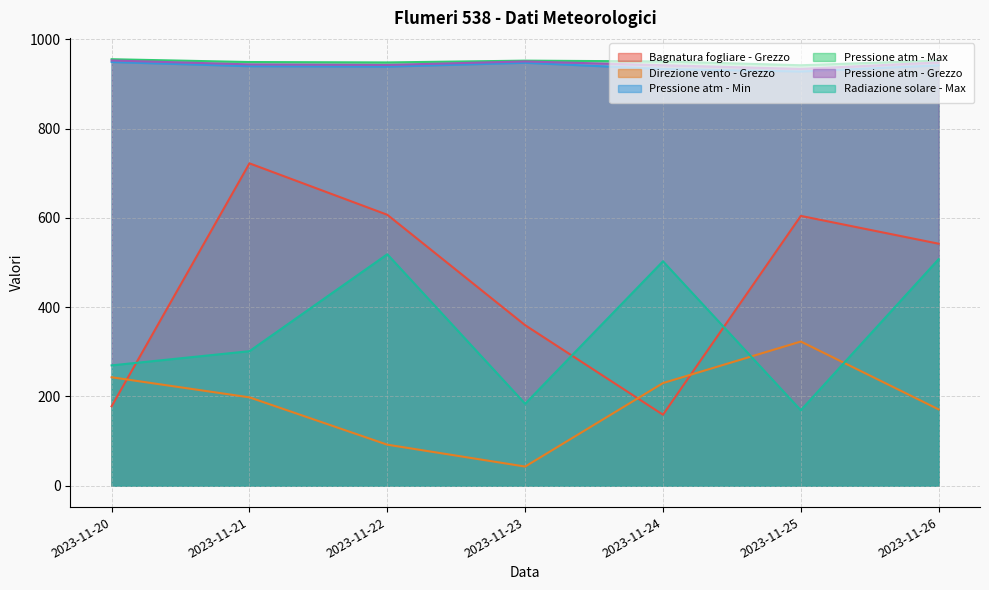

Is the value of Pressione atm - Min at 2023-11-26 greater than the value of Radiazione solare - Max at 2023-11-23?

Yes